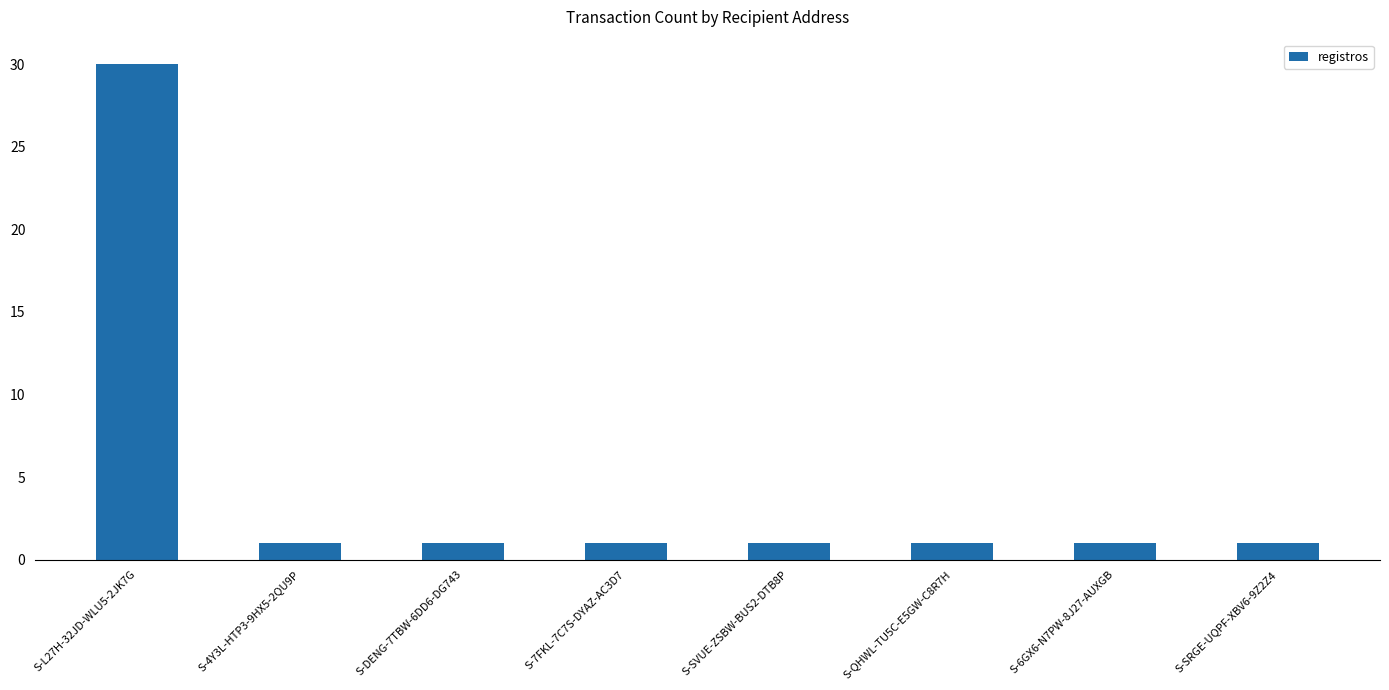

At which category does the chart reach its peak across all series?

S-L27H-32JD-WLU5-2JK7G